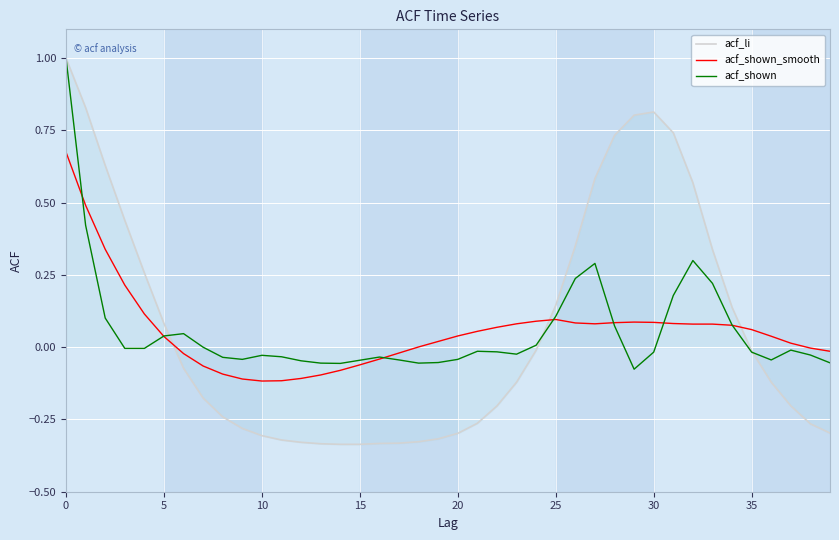

What is the difference between the maximum and minimum values in the acf_shown series?

1.1